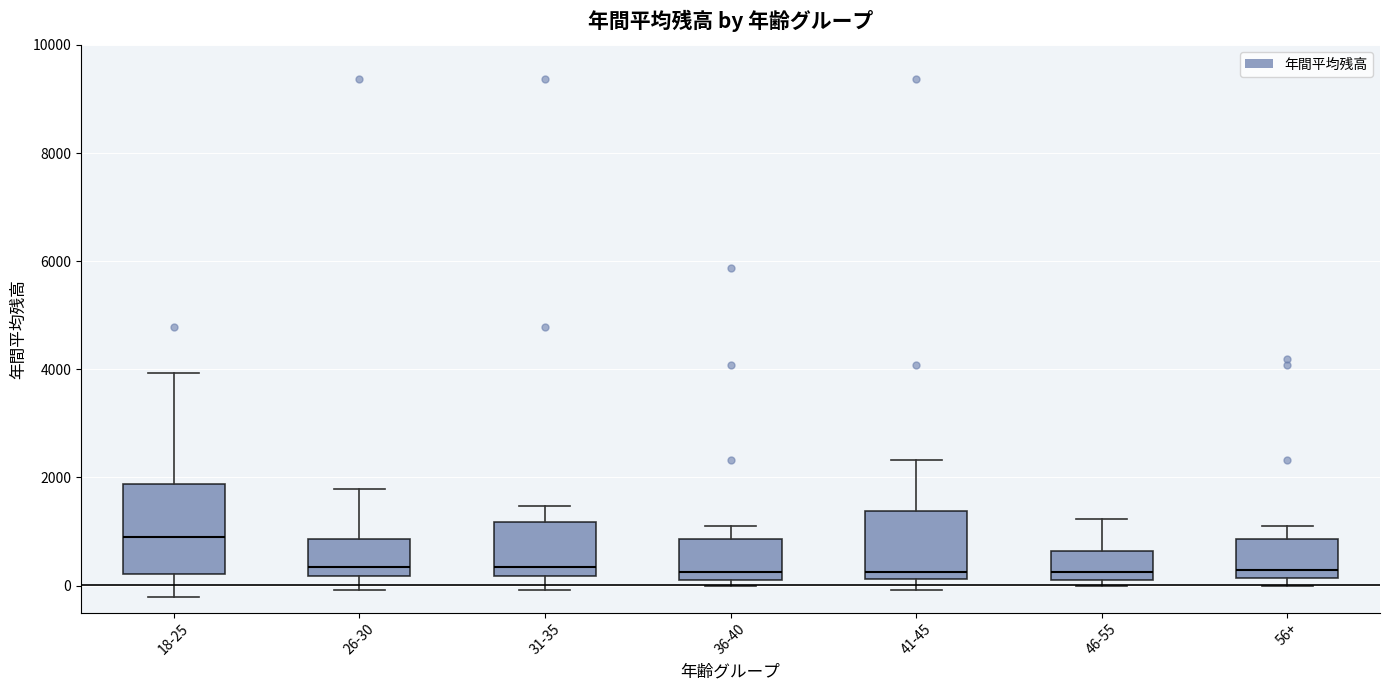

Reading left to right, transcribe this box plot: for each box, give where its median line is, the range the box spans, and where its two whiskers end, as read against the y-axis. The values are not printed on the chart, so give them approximately, as read against the axis.

18-25: median 800, box 200 to 1800, whiskers -200 to 4000
26-30: median 400, box 200 to 800, whiskers 0 to 1800
31-35: median 400, box 200 to 1200, whiskers 0 to 1400
36-40: median 200 (just above the box's lower edge), box 200 to 800, whiskers 0 to 1200
41-45: median 200 (just above the box's lower edge), box 200 to 1400, whiskers 0 to 2400
46-55: median 200 (just above the box's lower edge), box 200 to 600, whiskers 0 to 1200
56+: median 200 (just above the box's lower edge), box 200 to 800, whiskers 0 to 1200